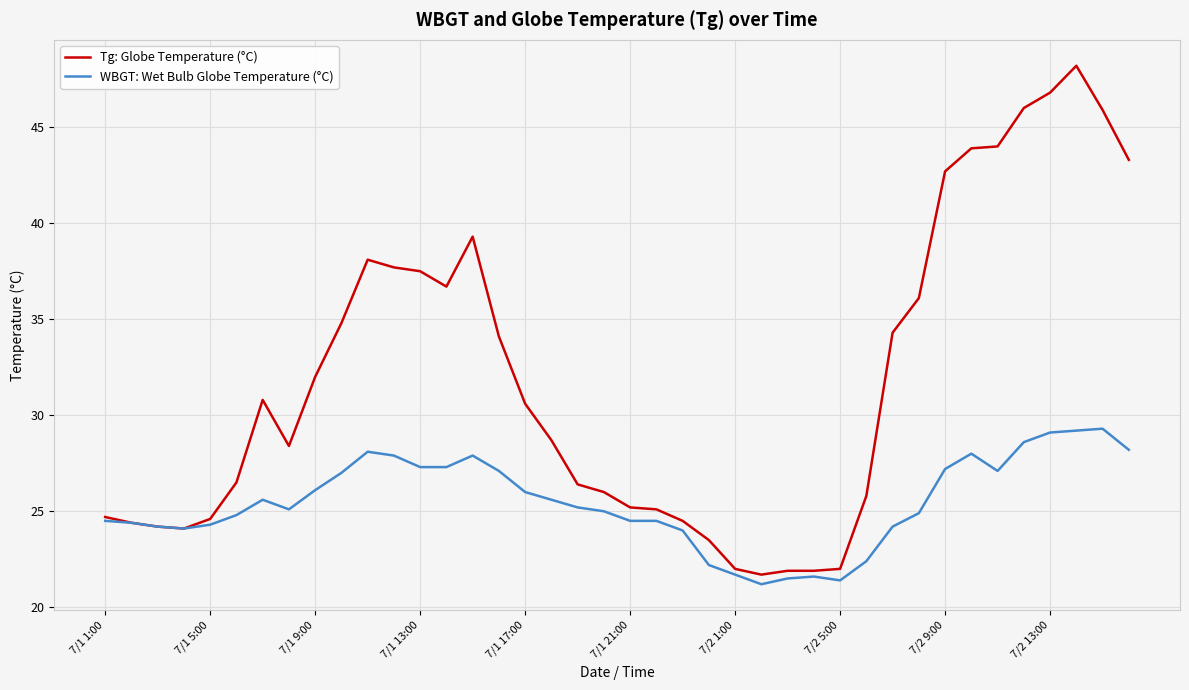

Which series has the largest total across all categories?

Tg: Globe Temperature (°C)